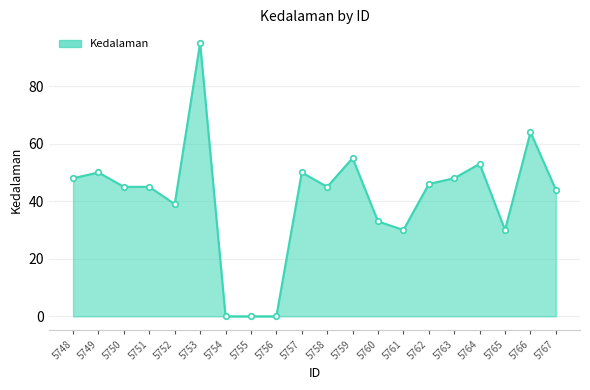

What is the value of the 1st point from the left?

48